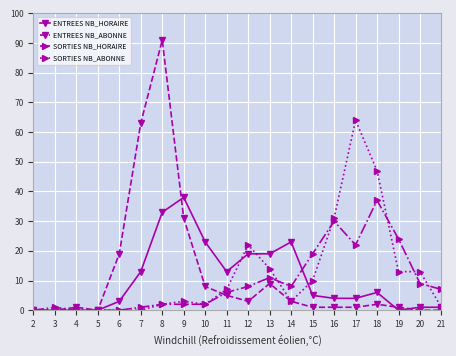

True or false: SORTIES NB_HORAIRE has more than 1 points higher than both neighbors.

True